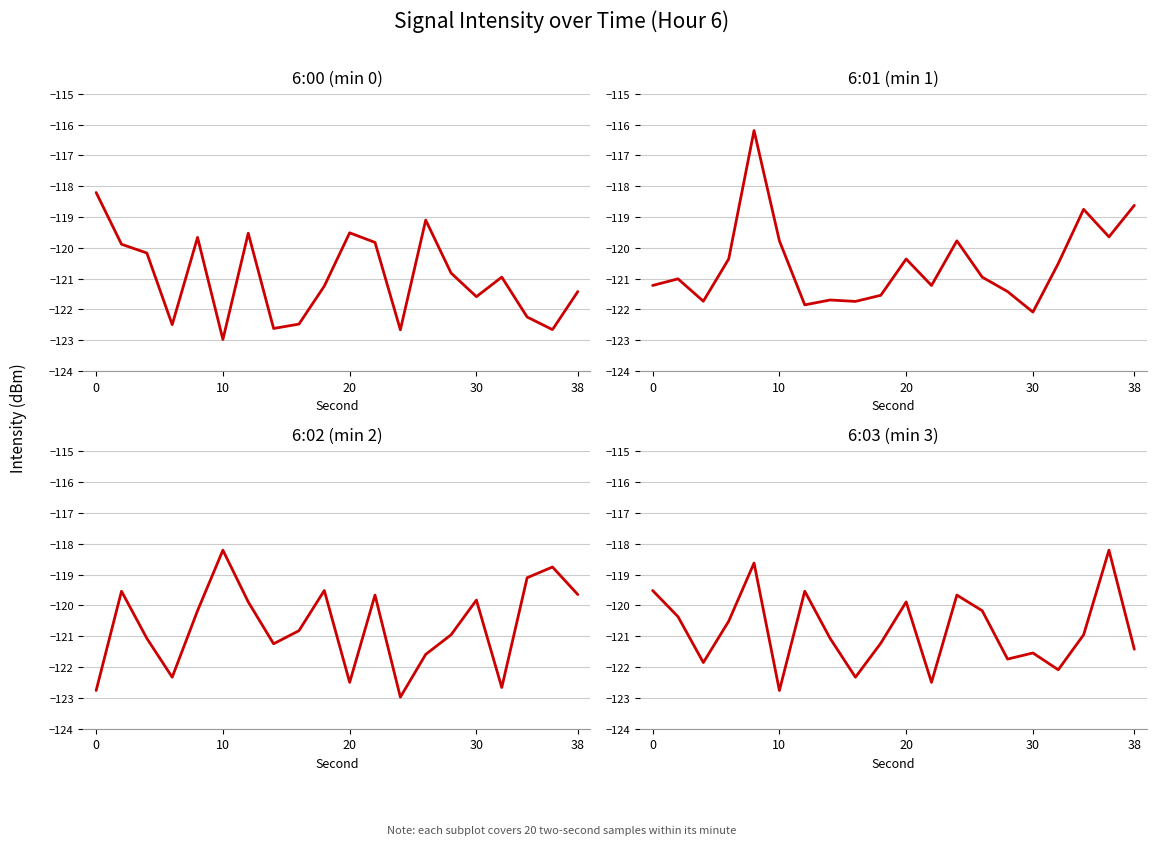

What is the value of the 6:00 point at the 5th from the left?

-119.7